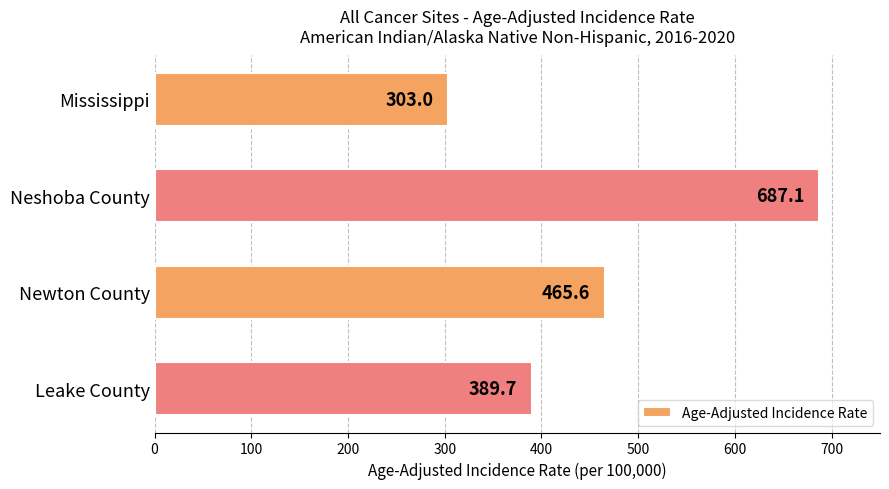

Reading top to bottom, extract all data points from this chart.

303.0	687.1	465.6	389.7